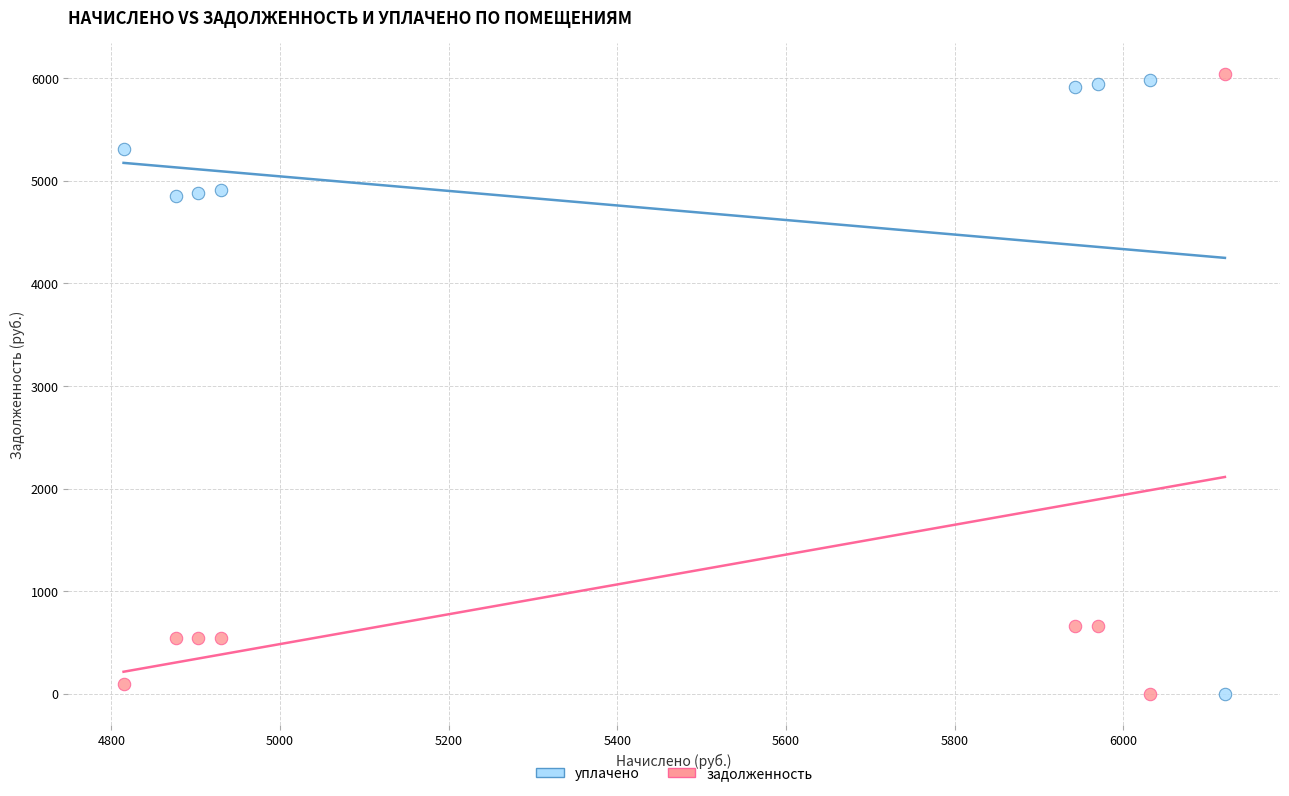

What is the X range (max minus min) for the scatter plot?

1305.8